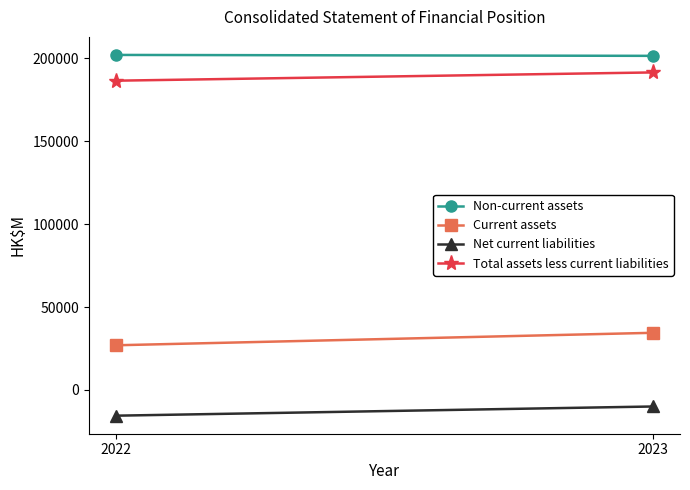

What is the value of the Non-current assets point at the 1st from the left?

202121